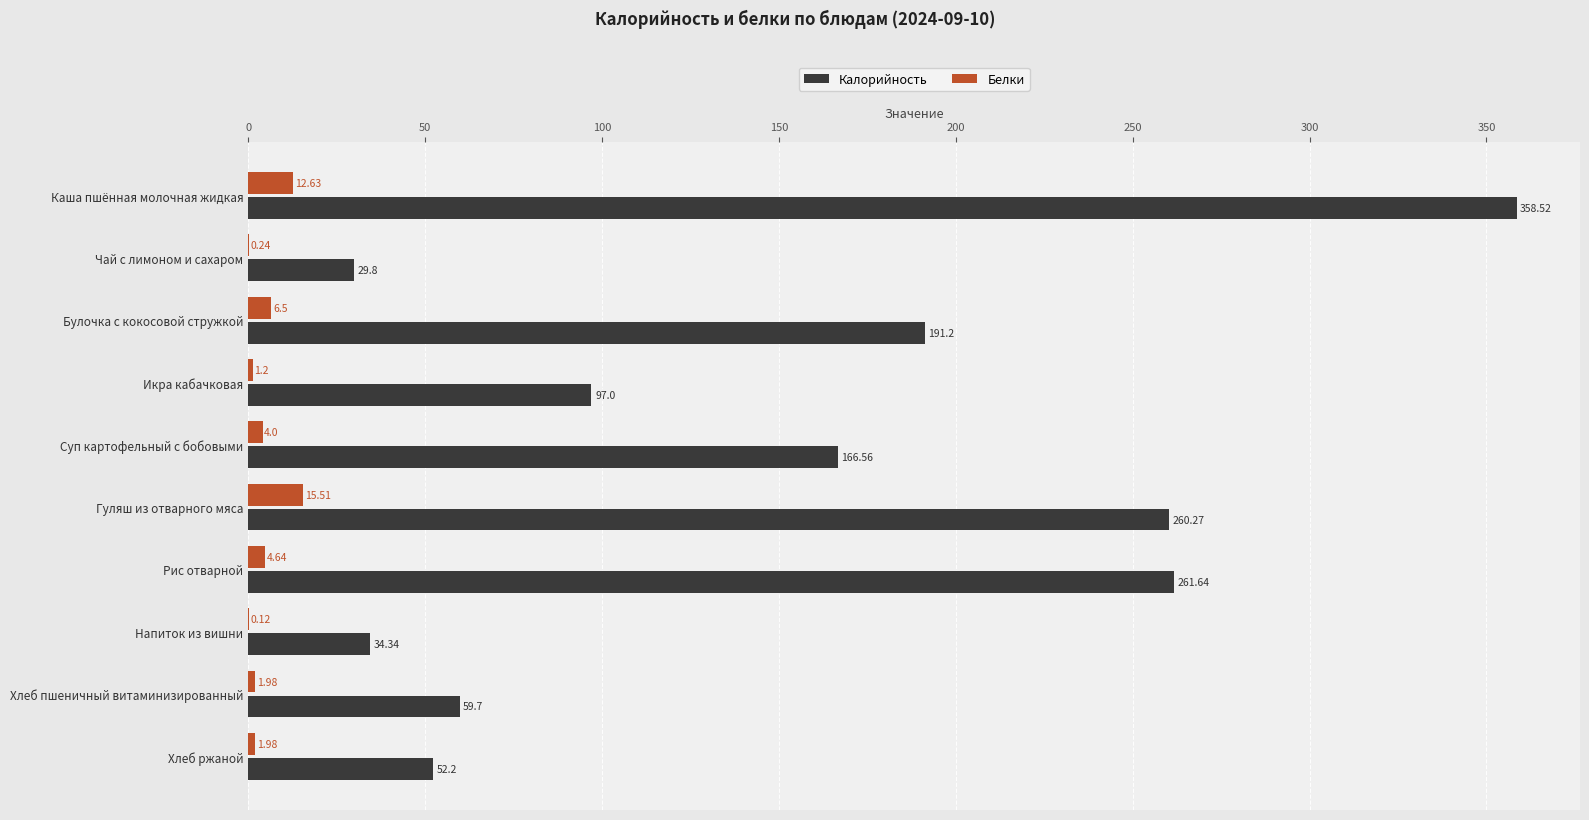

What is the sum of the Белки values at Рис отварной and Хлеб ржаной?

6.6